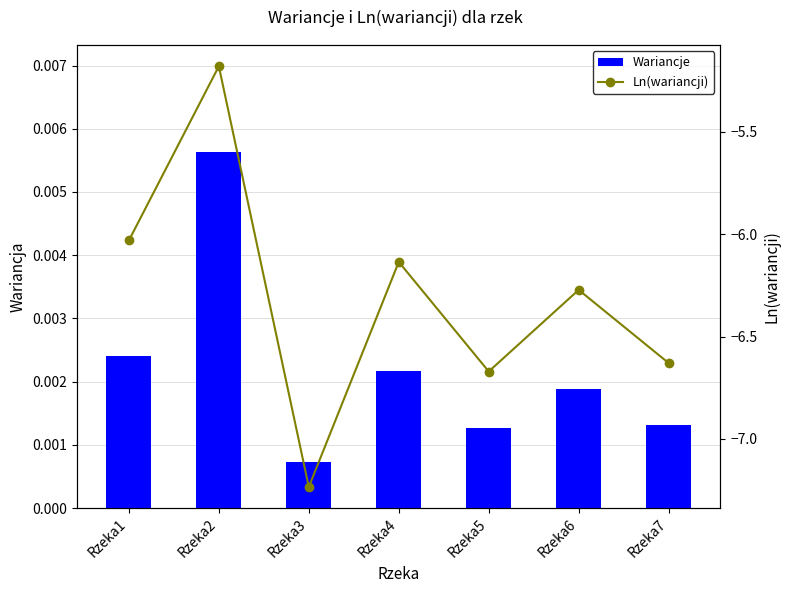

Which has a higher value, Rzeka4 or Rzeka3?

Rzeka4